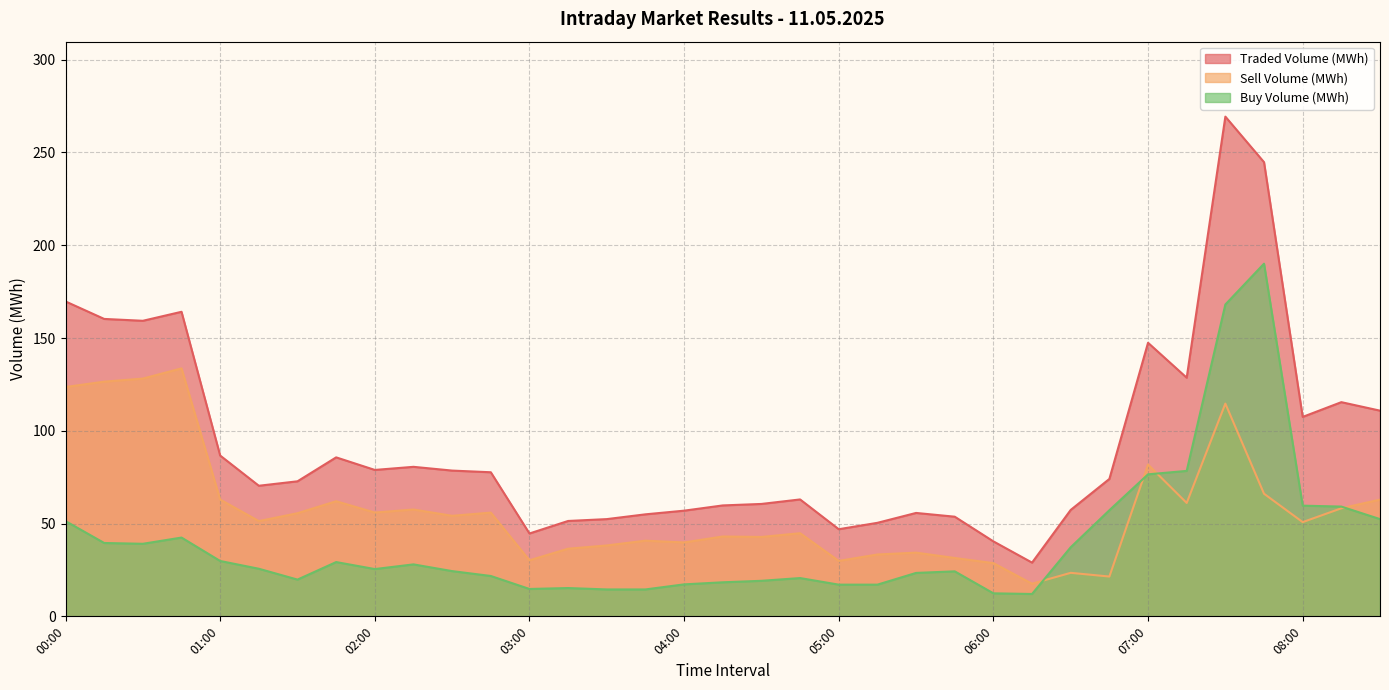

Which series has the largest range (max minus min)?

Traded Volume (MWh)